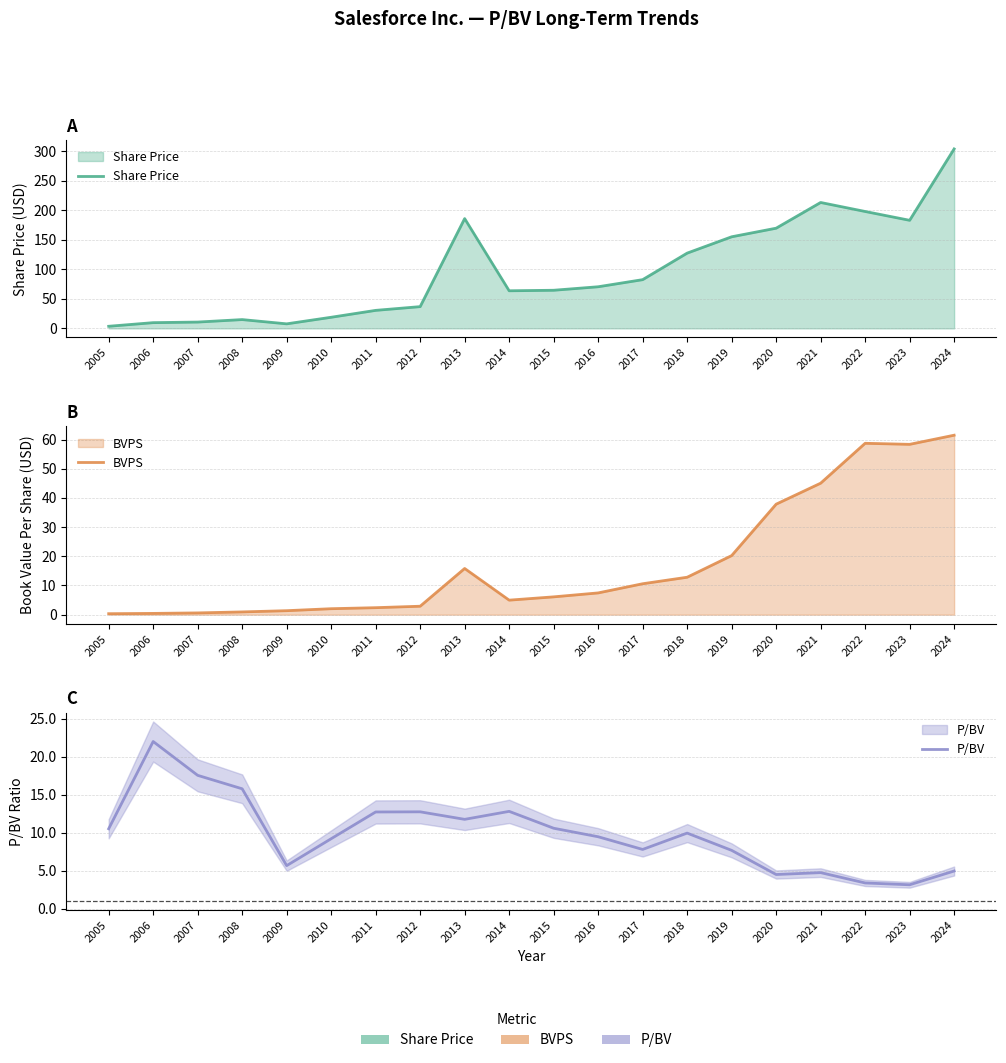

How many interior local valleys does the P/BV series have?

5